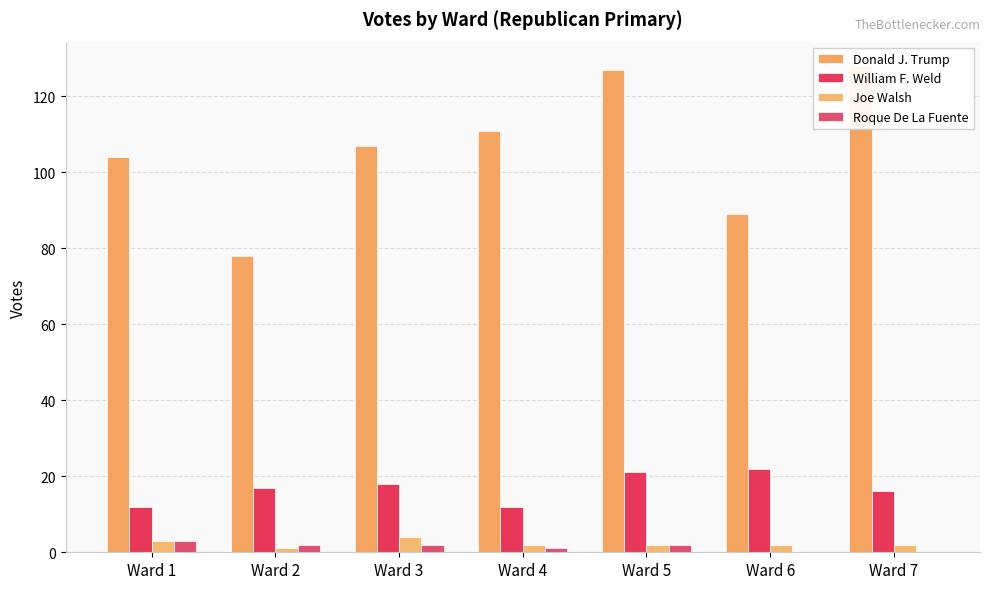

The value of William F. Weld at Ward 4 is 12. True or false?

True